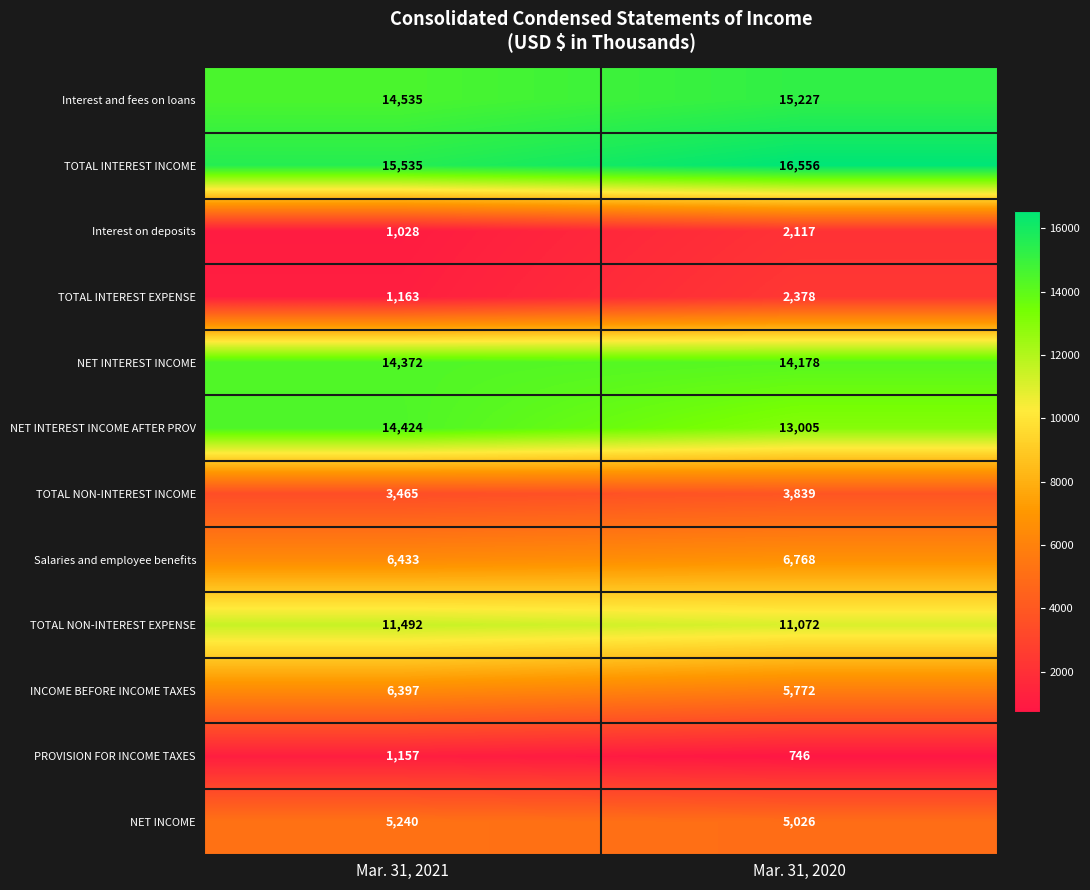

What is the approximate value of Interest on deposits at Mar. 31, 2021, to the nearest 50?

1050